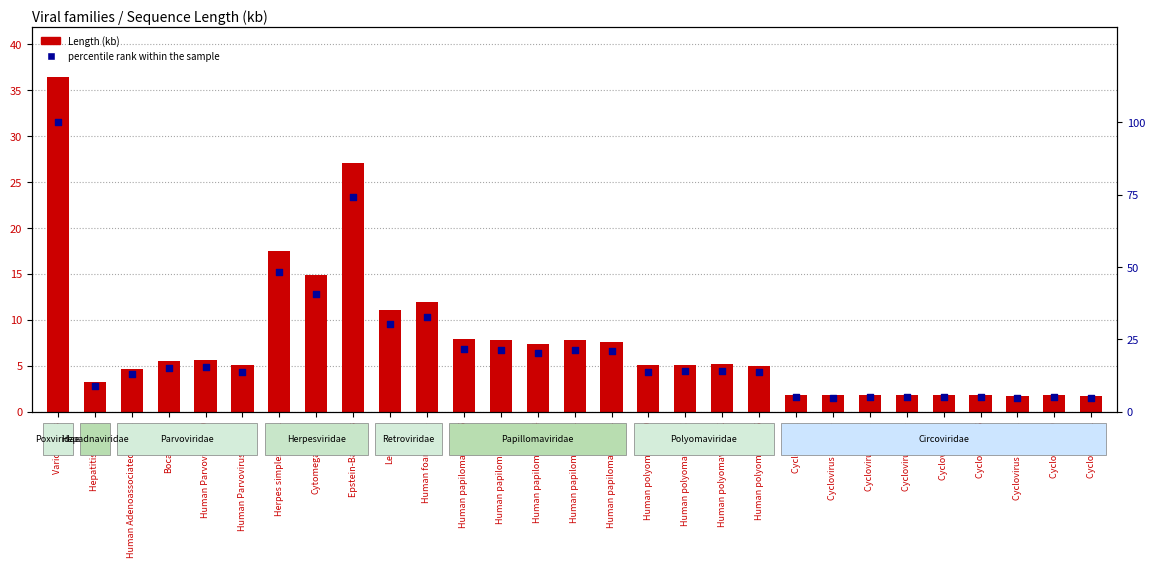

Is the value of Length (kb) at Human polyomavirus JC greater than the value of percentile rank within the sample at Cytomegalovirus?

No